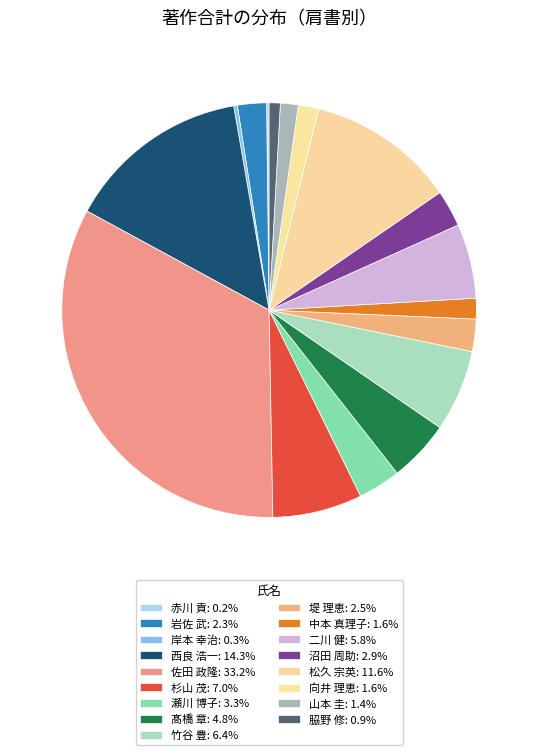

To the nearest percent, what is the average slice percentage?

6%